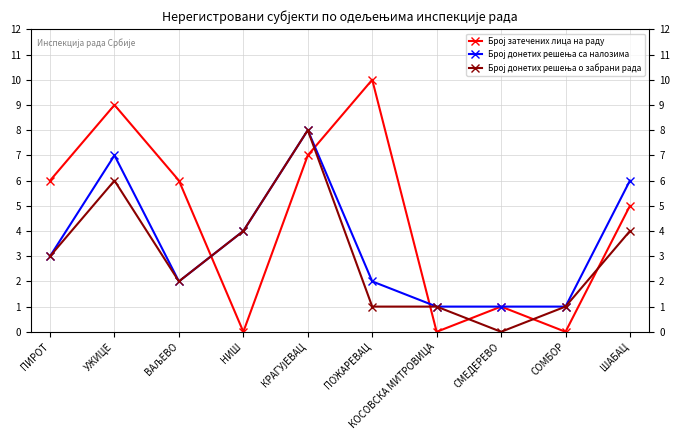

True or false: Број донетих решења о забрани рада and Број донетих решења са налозима cross at least once.

False